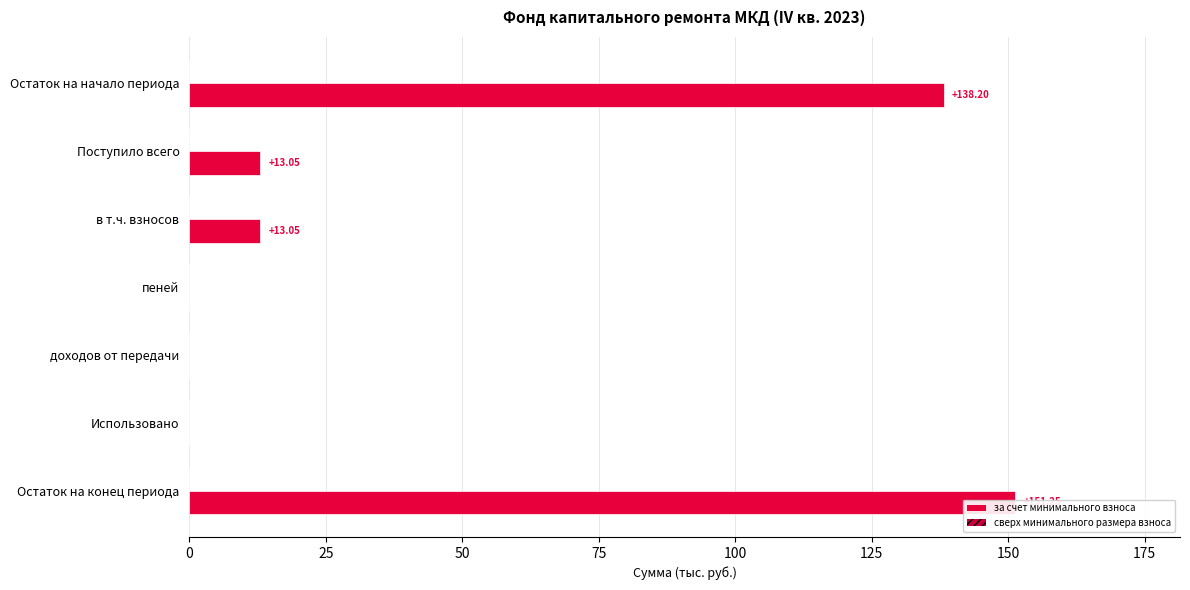

What is the value of the сверх минимального размера взноса bar at the 4th from the left?

0.3